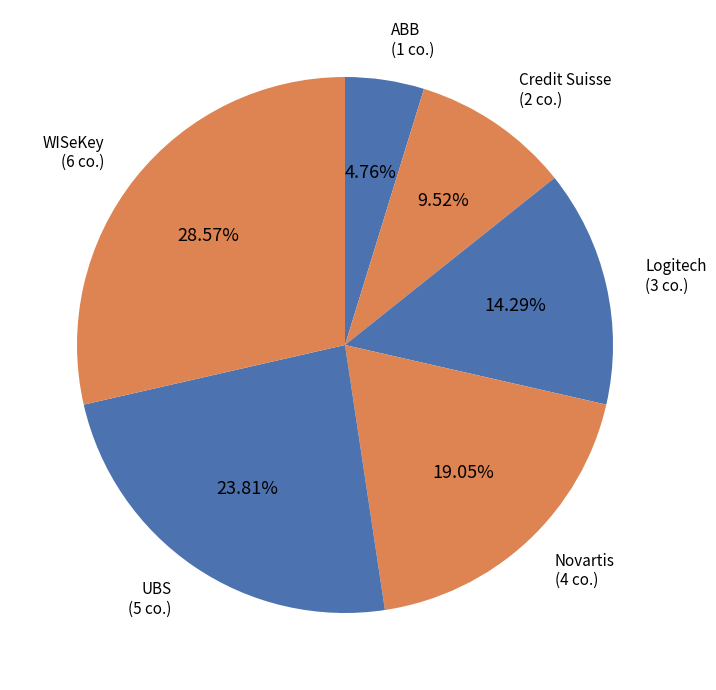

Between ABB and UBS, which is larger?

UBS